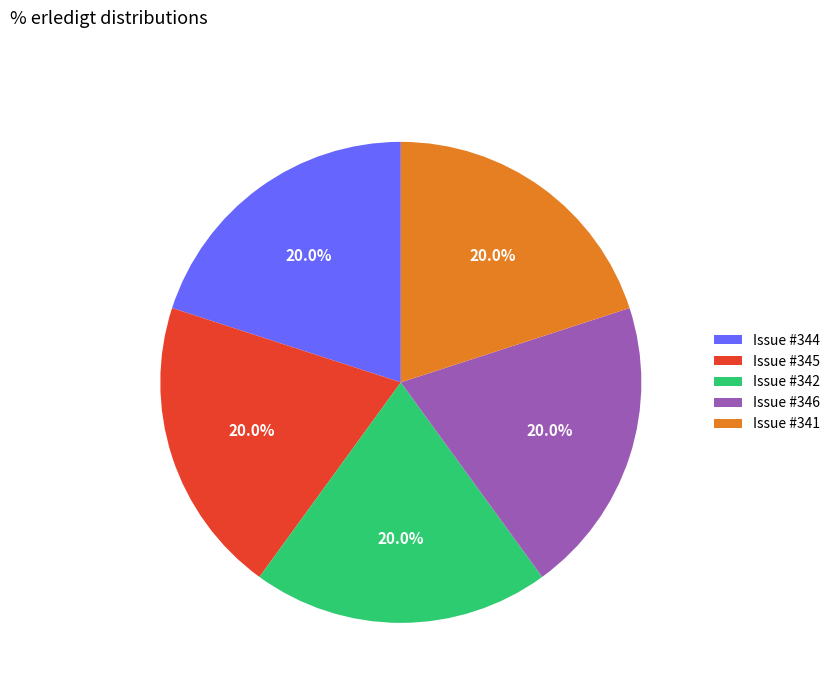

Does Issue #341 represent more than half of the total?

No